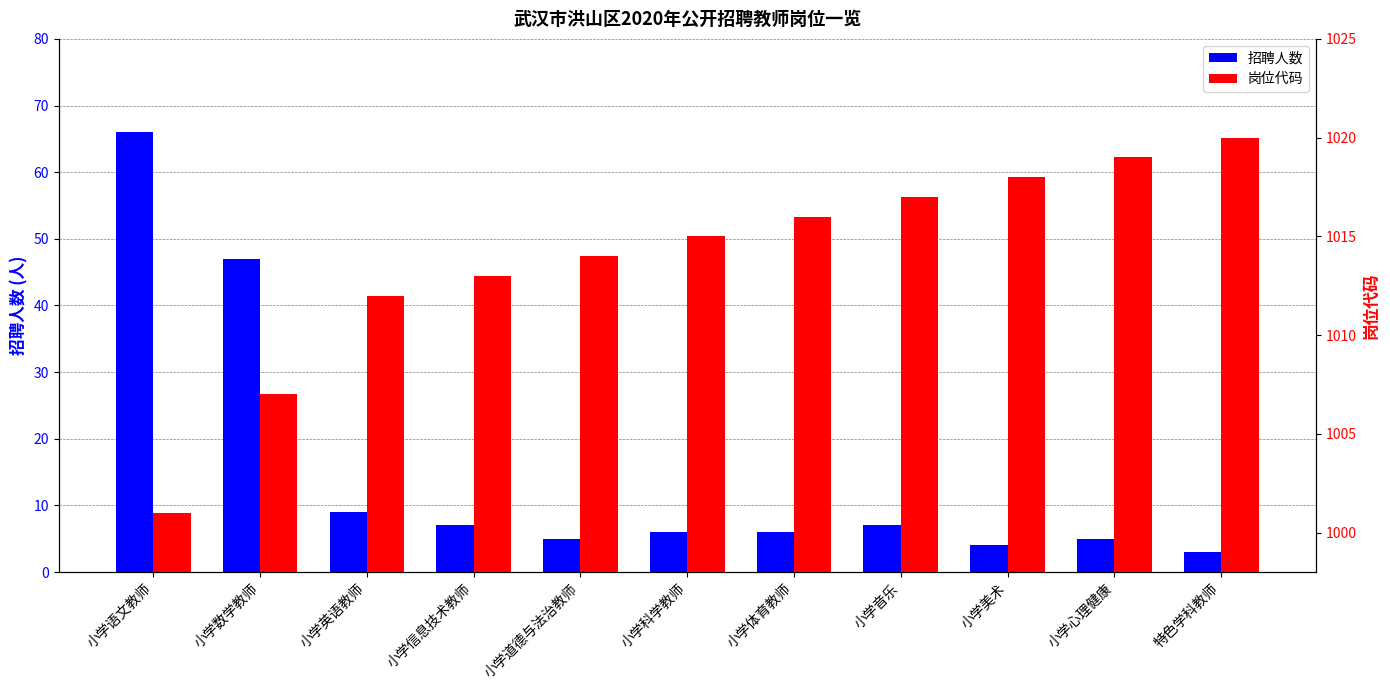

What is the label of the 11th bar from the left?

特色学科教师